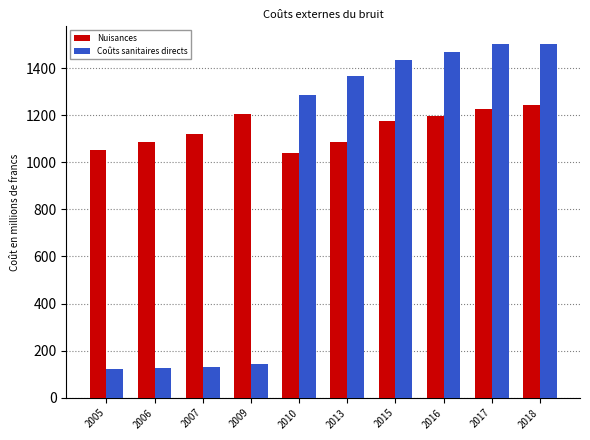

Rank the series at 2010 from highest to lowest value.

Coûts sanitaires directs, Nuisances